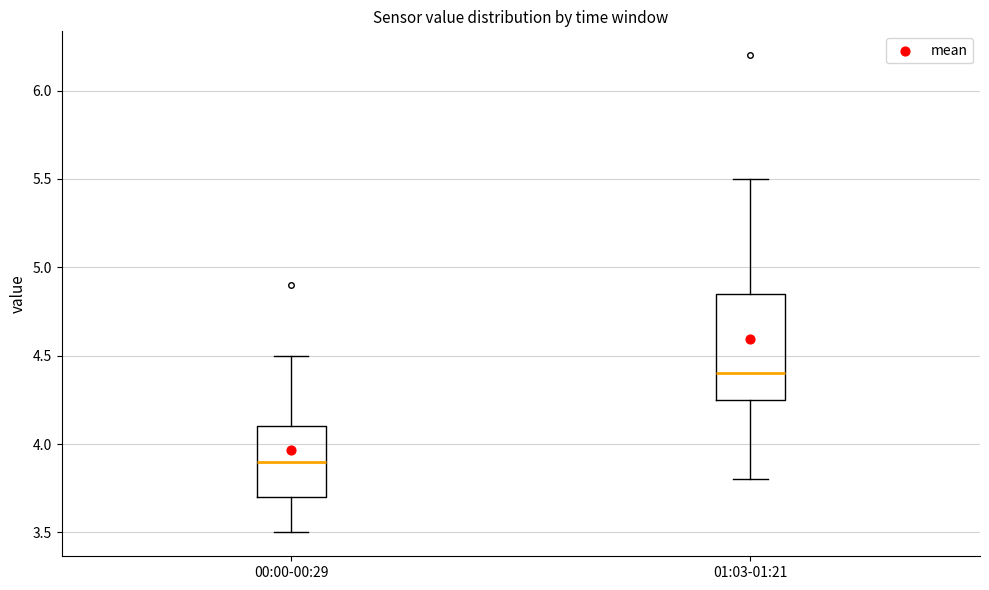

Reading left to right, transcribe this box plot: for each box, give where its median line is, the range the box spans, and where its two whiskers end, as read against the y-axis. The values are not printed on the chart, so give them approximately, as read against the axis.

00:00-00:29: median 3.90, box 3.70 to 4.10, whiskers 3.50 to 4.50
01:03-01:21: median 4.40, box 4.25 to 4.85, whiskers 3.80 to 5.50